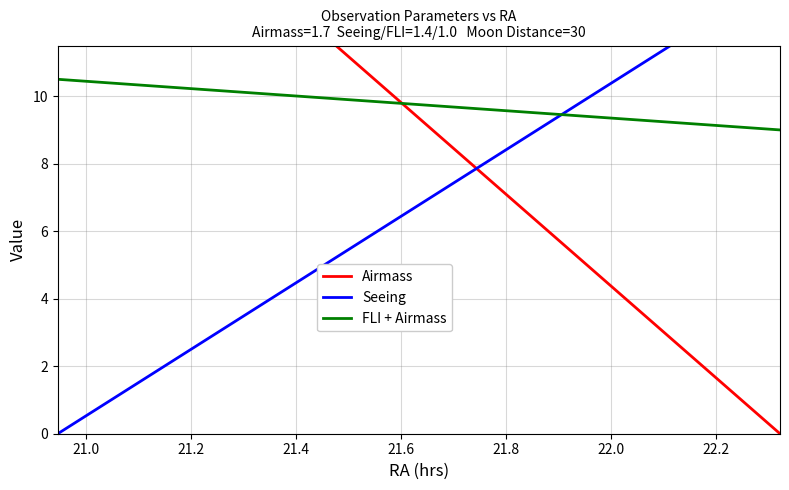

What are all the series names shown in the legend?

Airmass, Seeing, FLI + Airmass